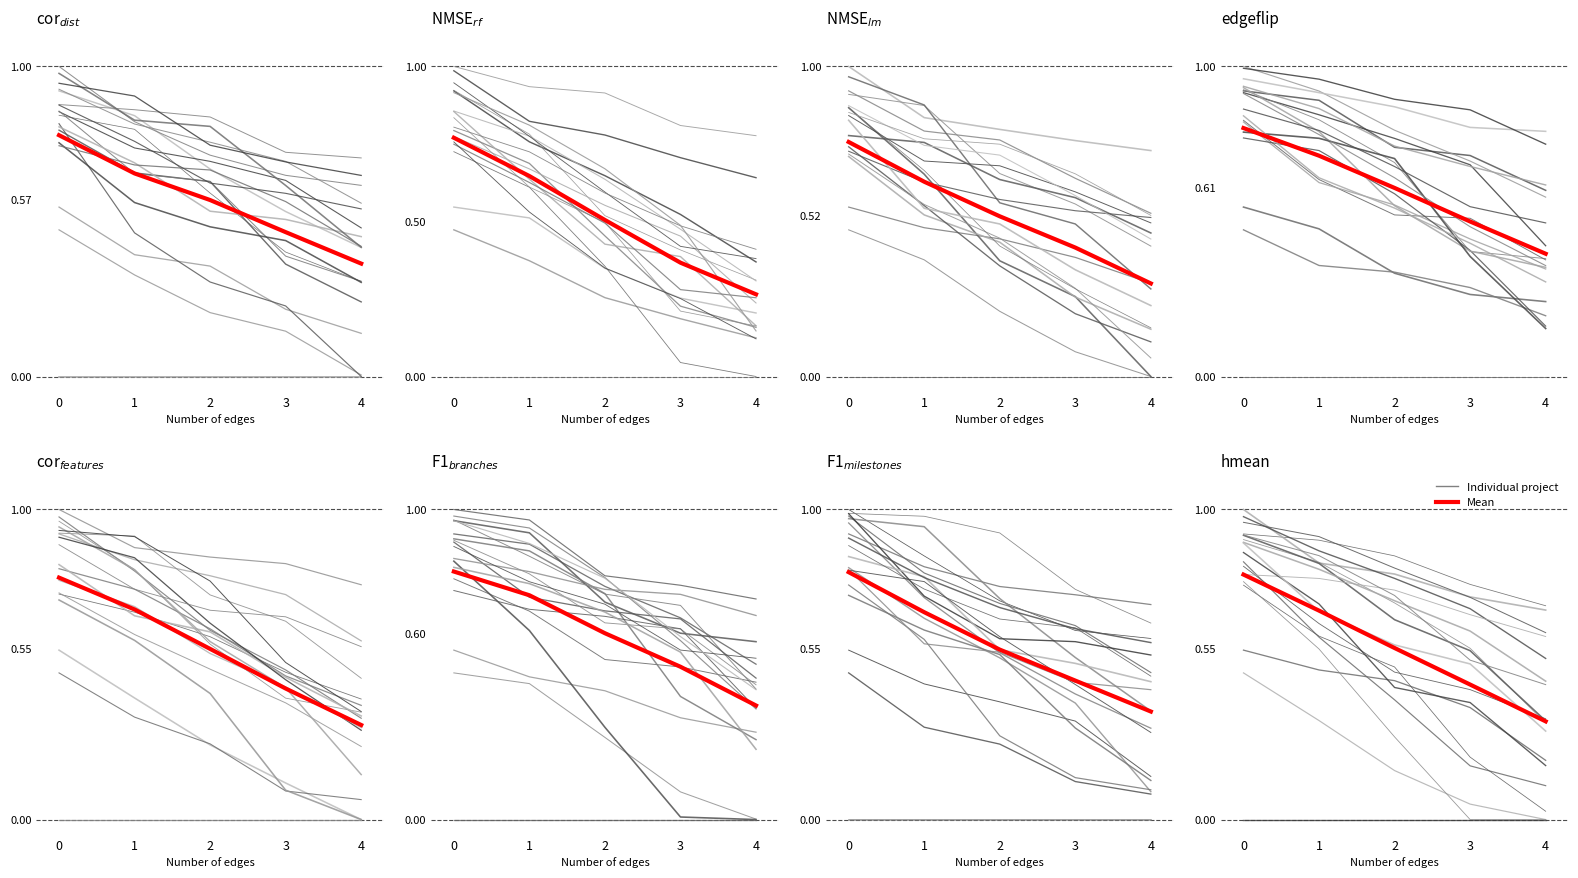

Is this an area chart (filled region under the line)?

No